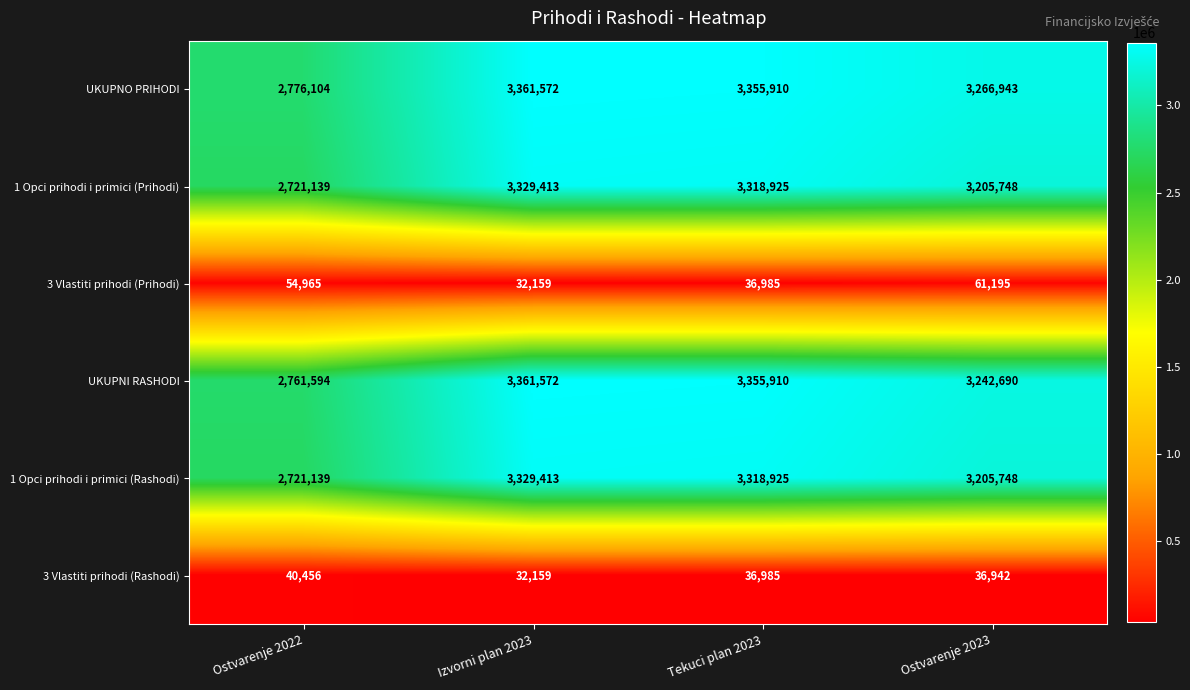

Reading left to right, transcribe all the data shown in this chart.

UKUPNO PRIHODI: Ostvarenje 2022=2776104	Izvorni plan 2023=3361572	Tekuci plan 2023=3355910	Ostvarenje 2023=3266943
1 Opci prihodi i primici (Prihodi): Ostvarenje 2022=2721139	Izvorni plan 2023=3329413	Tekuci plan 2023=3318925	Ostvarenje 2023=3205748
3 Vlastiti prihodi (Prihodi): Ostvarenje 2022=54965	Izvorni plan 2023=32159	Tekuci plan 2023=36985	Ostvarenje 2023=61195
UKUPNI RASHODI: Ostvarenje 2022=2761594	Izvorni plan 2023=3361572	Tekuci plan 2023=3355910	Ostvarenje 2023=3242690
1 Opci prihodi i primici (Rashodi): Ostvarenje 2022=2721139	Izvorni plan 2023=3329413	Tekuci plan 2023=3318925	Ostvarenje 2023=3205748
3 Vlastiti prihodi (Rashodi): Ostvarenje 2022=40456	Izvorni plan 2023=32159	Tekuci plan 2023=36985	Ostvarenje 2023=36942